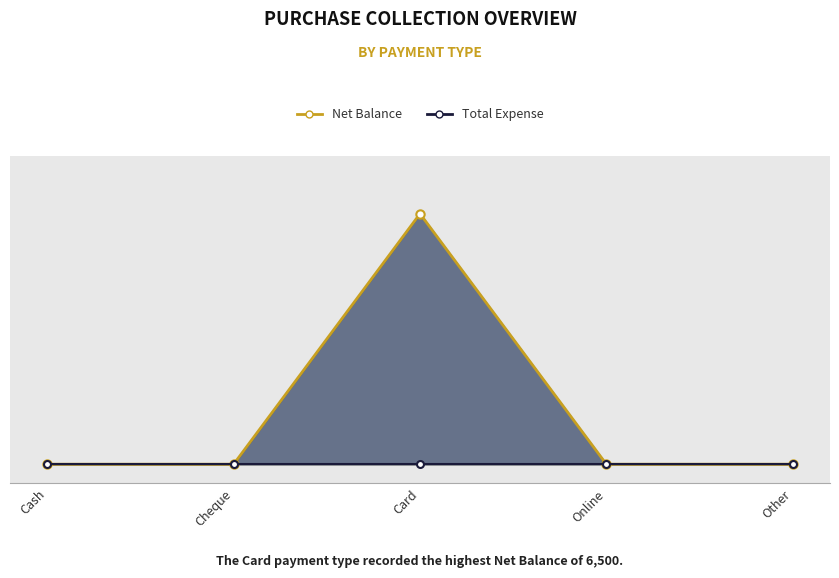

True or false: there are more than 0 points higher than both neighbors.

True